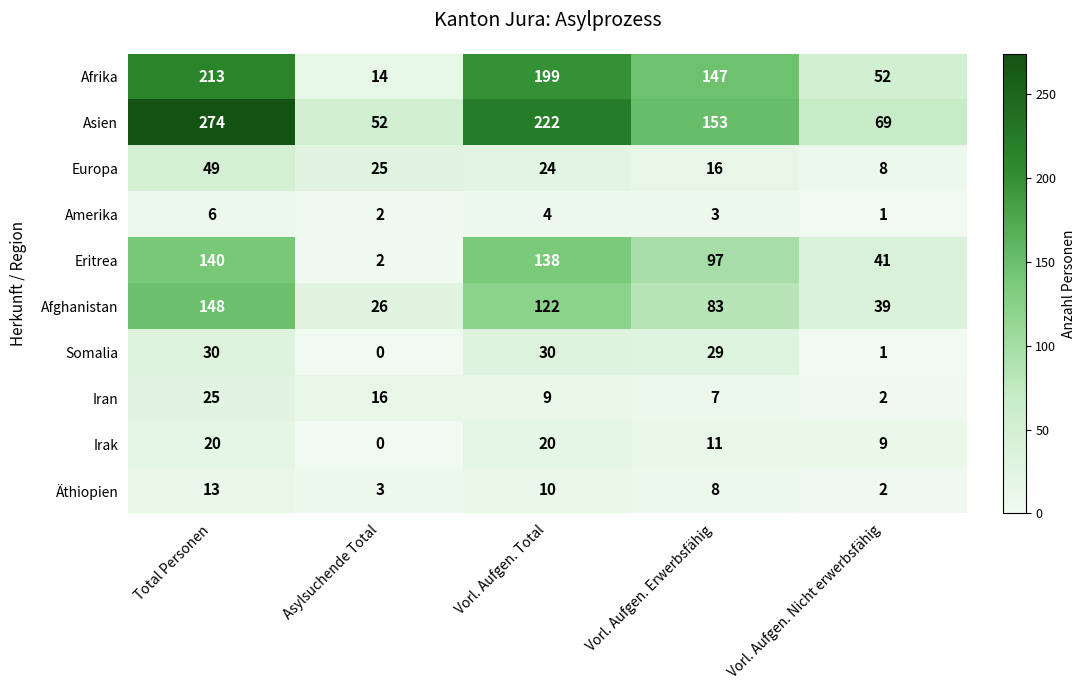

What is the approximate value of Iran at Vorl. Aufgen. Total, to the nearest 10?

10